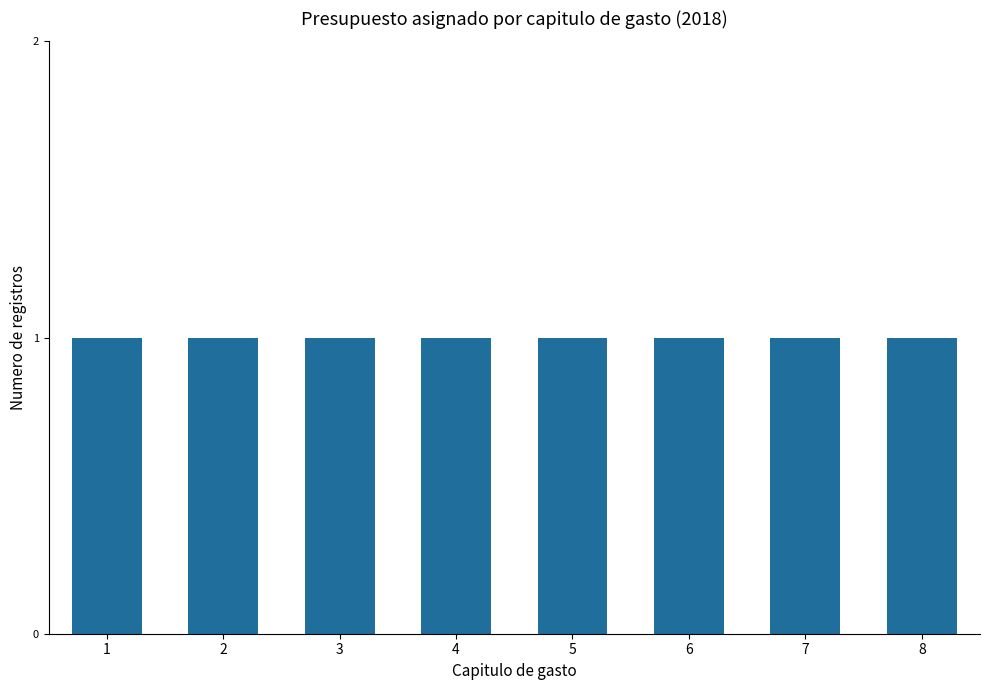

How many bars are there in total?

8